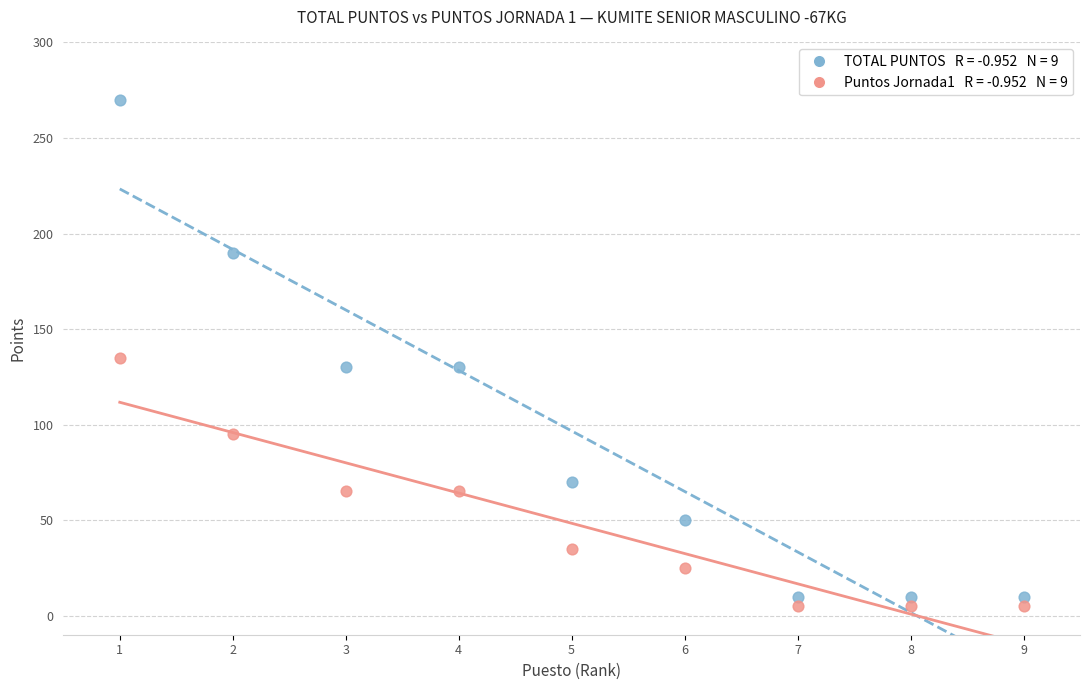

Across all data points, what is the range of X values (max minus min)?

8